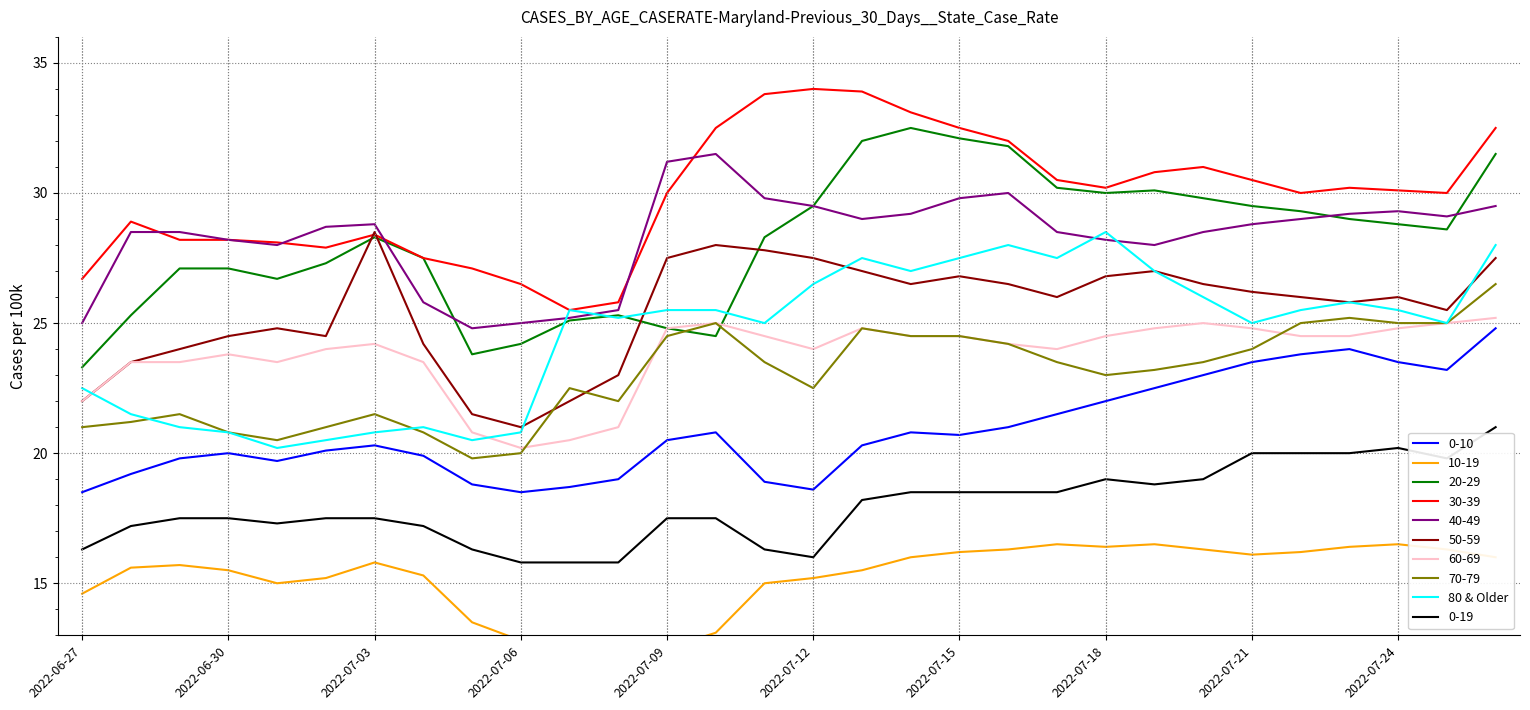

Is it true that 30-39 equals 51.7 at 2022-07-18?

False